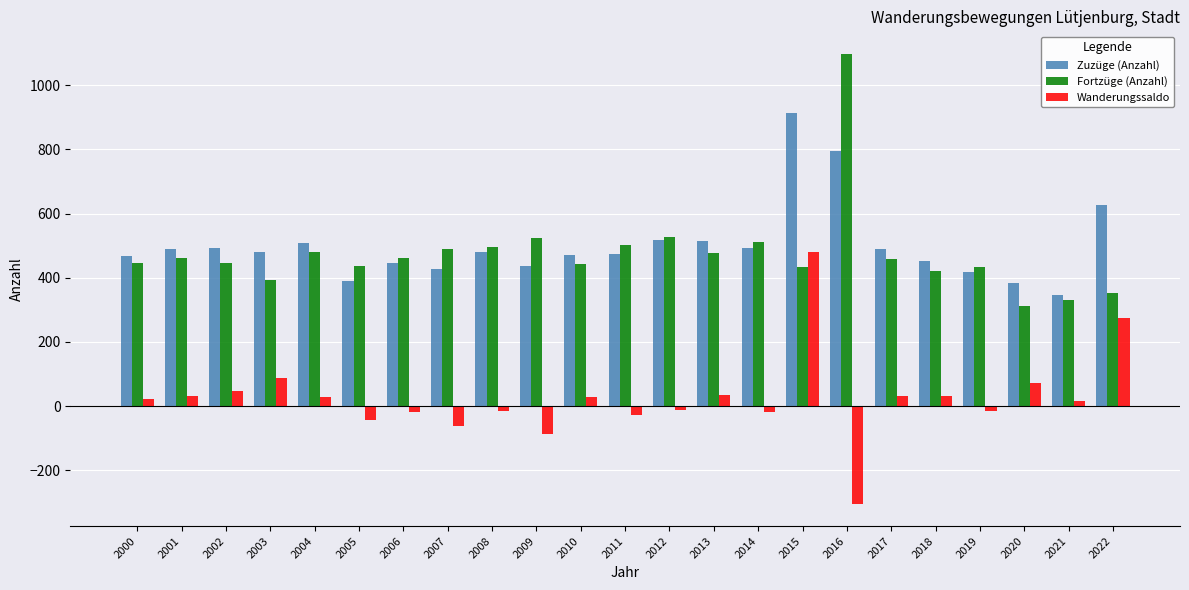

True or false: Fortzüge (Anzahl) has a value of 478 at 2013.

True